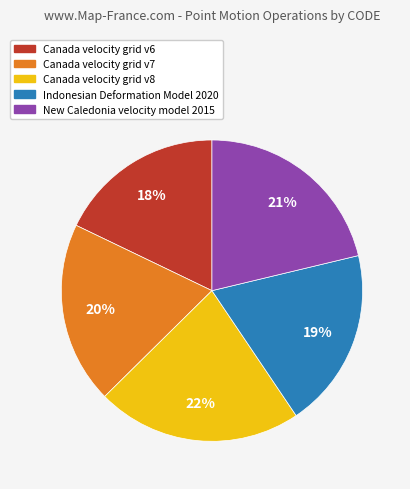

True or false: Canada velocity grid v8 accounts for 32% of the total.

False